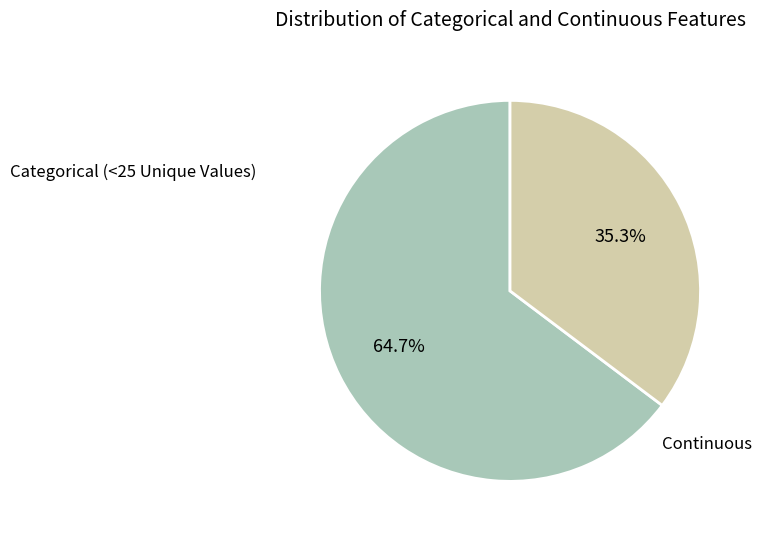

Is there a majority slice in this chart?

Yes